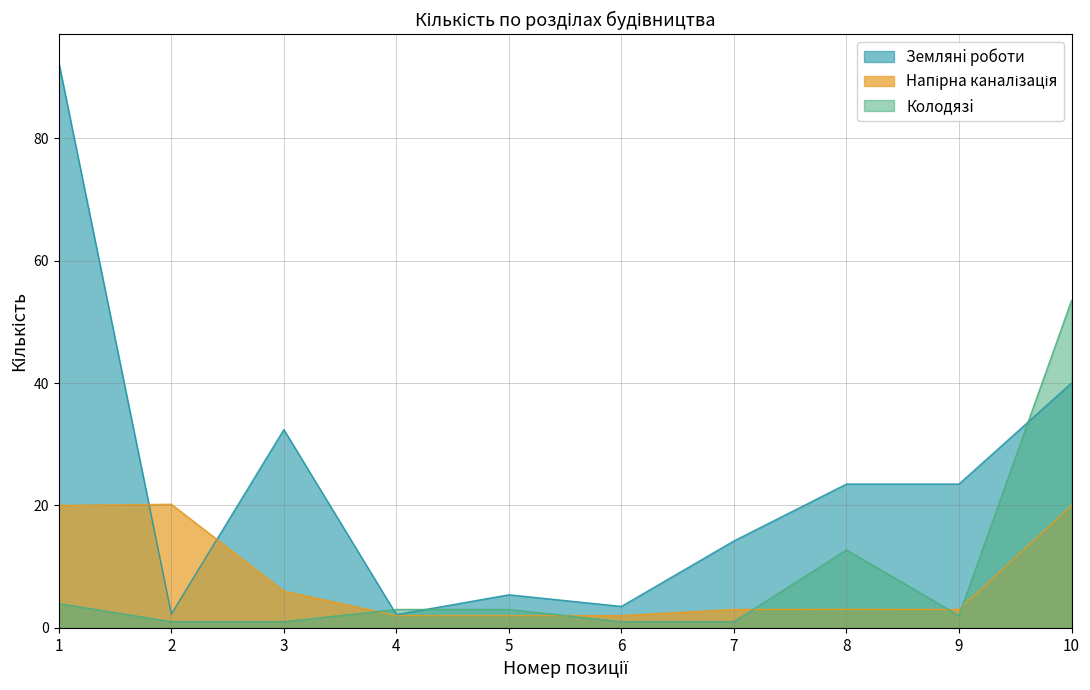

Rank the series at 10 from highest to lowest value.

Колодязi, Землянi роботи, Напірна каналізація